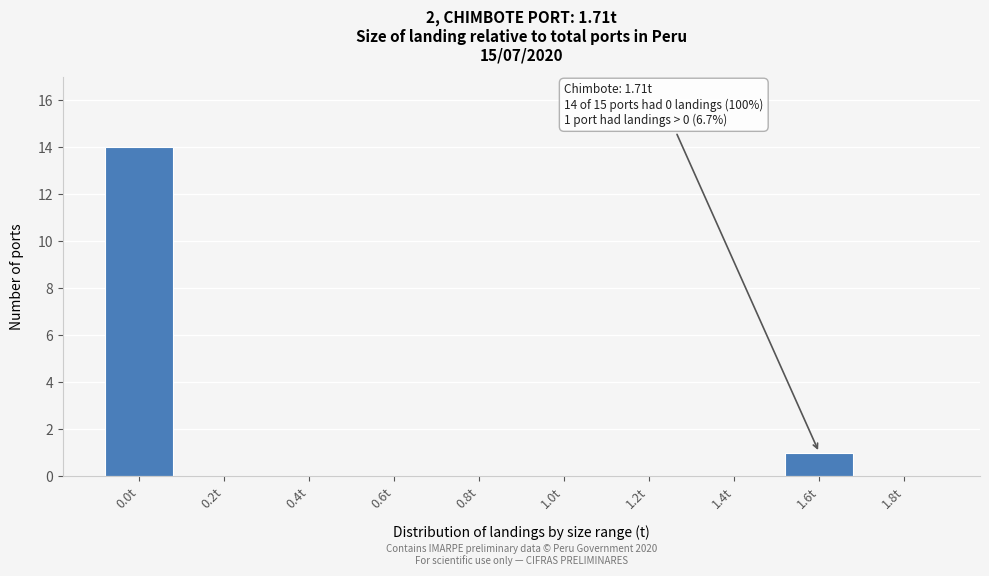

Reading left to right, extract all data points from this chart.

0.0t=14	0.2t=0	0.4t=0	0.6t=0	0.8t=0	1.0t=0	1.2t=0	1.4t=0	1.6t=1	1.8t=0